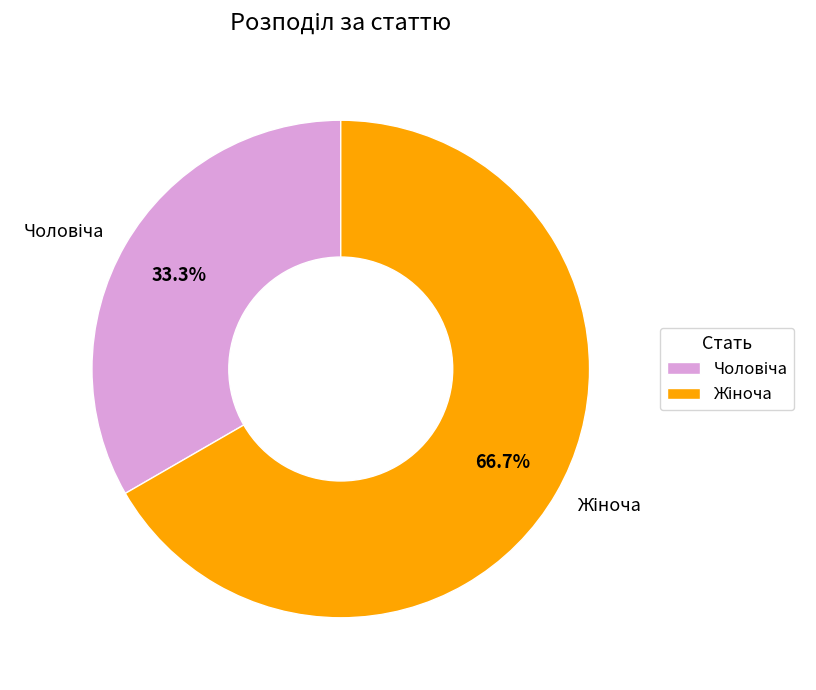

Count the number of slices in the pie.

2